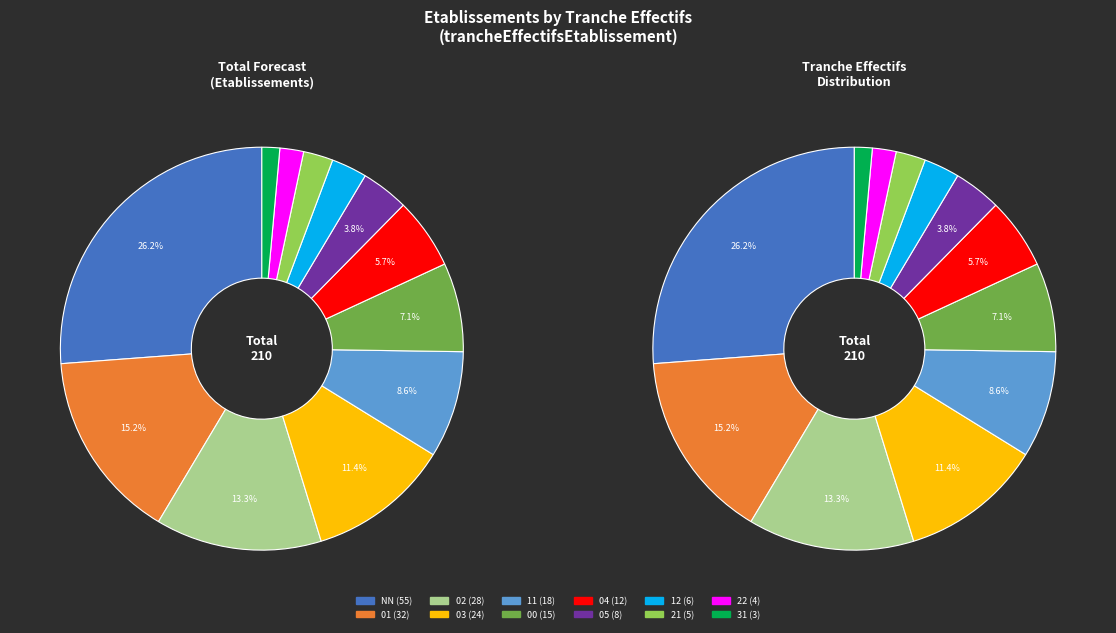

Is it true that 31 is 1% of the pie?

True